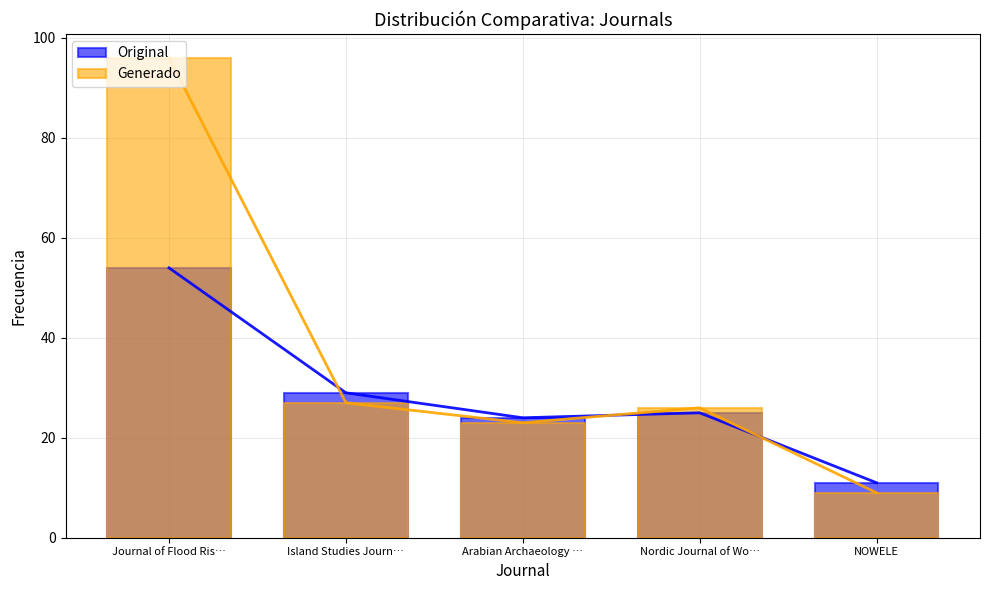

How many groups of bars are there?

5